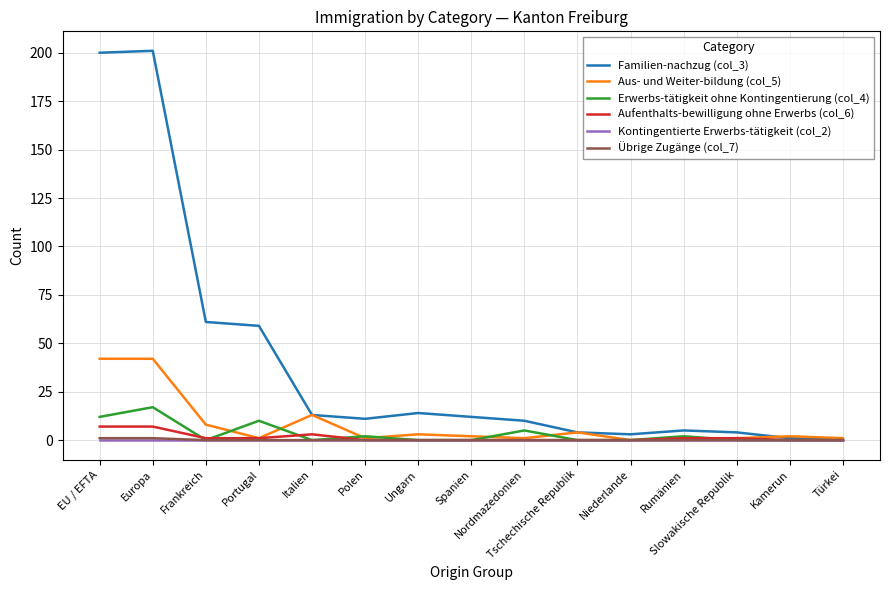

Which series has the widest spread of values?

Familien-nachzug (col_3)